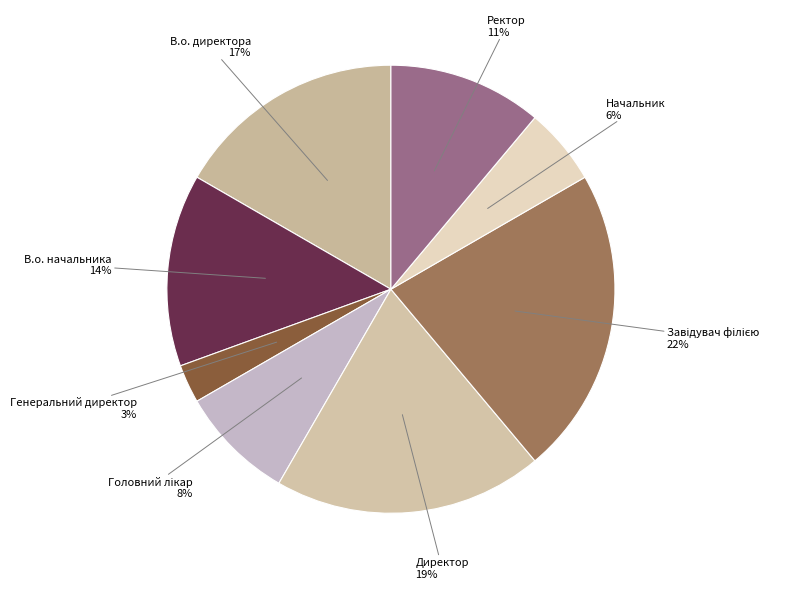

Count the number of slices in the pie.

8